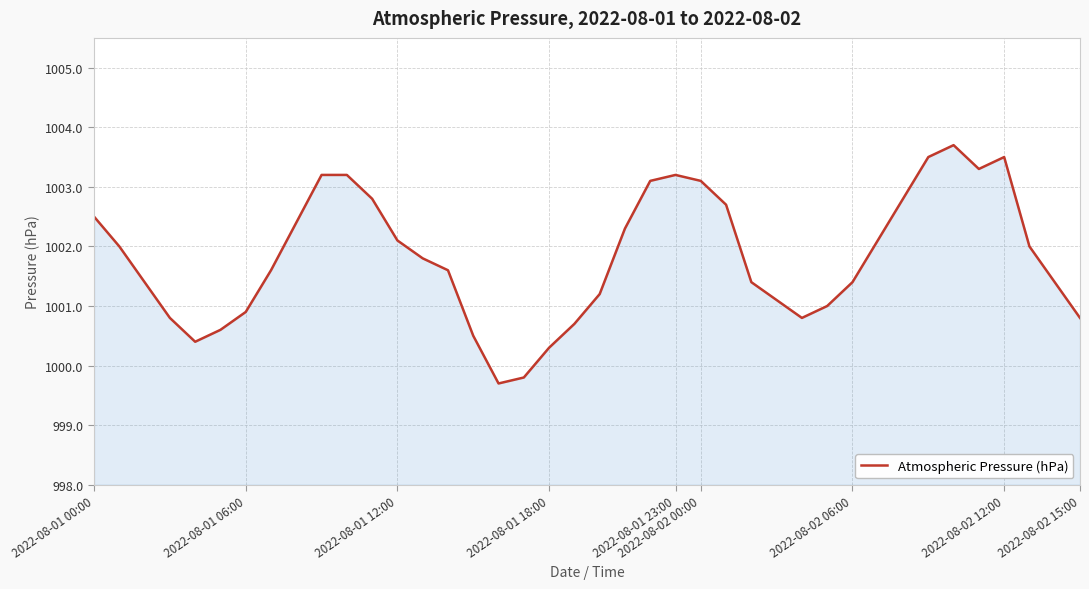

What is the greatest value displayed?

1003.7